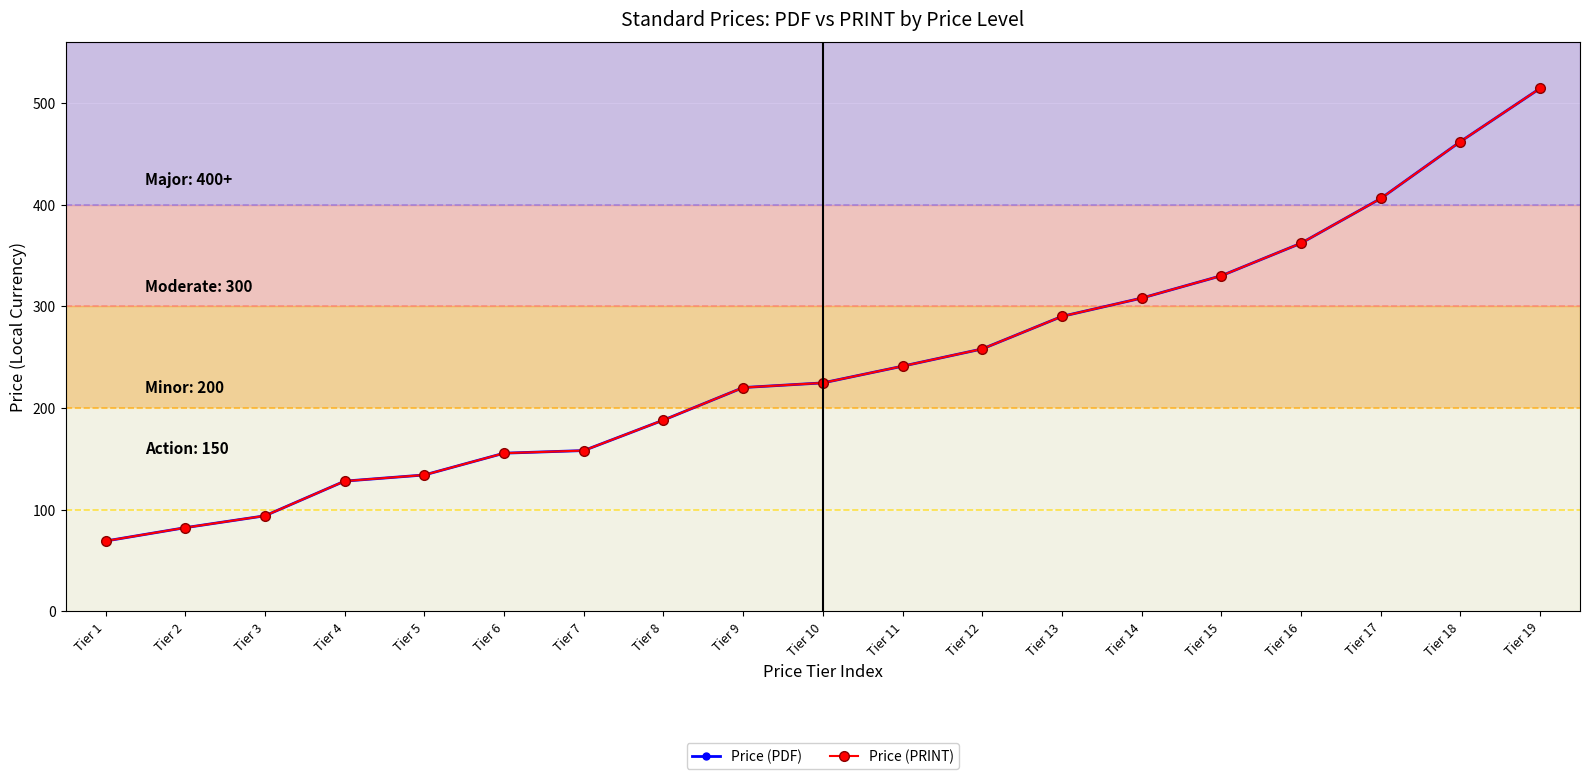

Does the chart have visible grid lines?

Yes